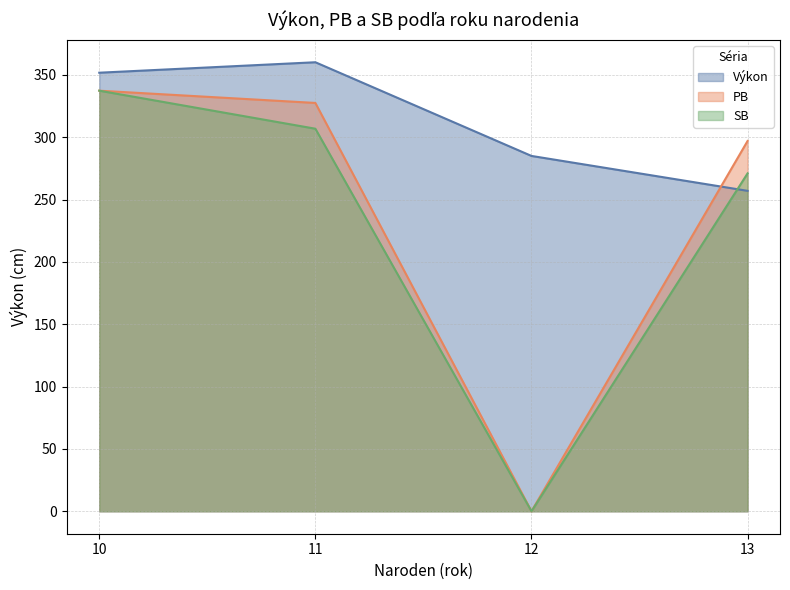

What is the difference between the second highest and second lowest values in the SB series?

35.8